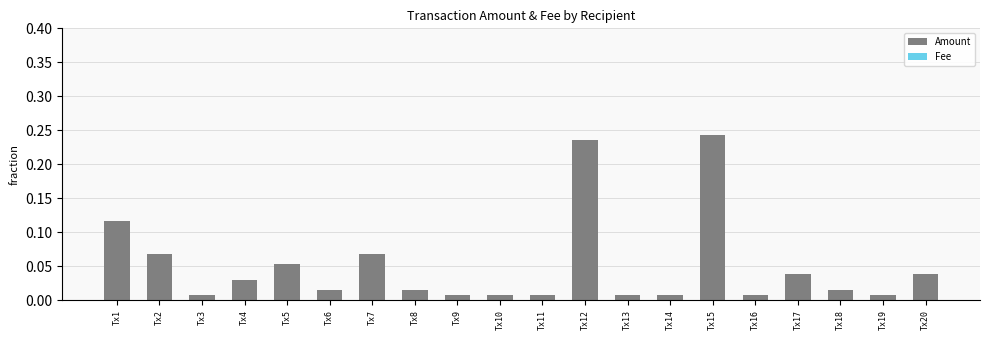

List the series in order of their peak value, lowest first.

Fee, Amount